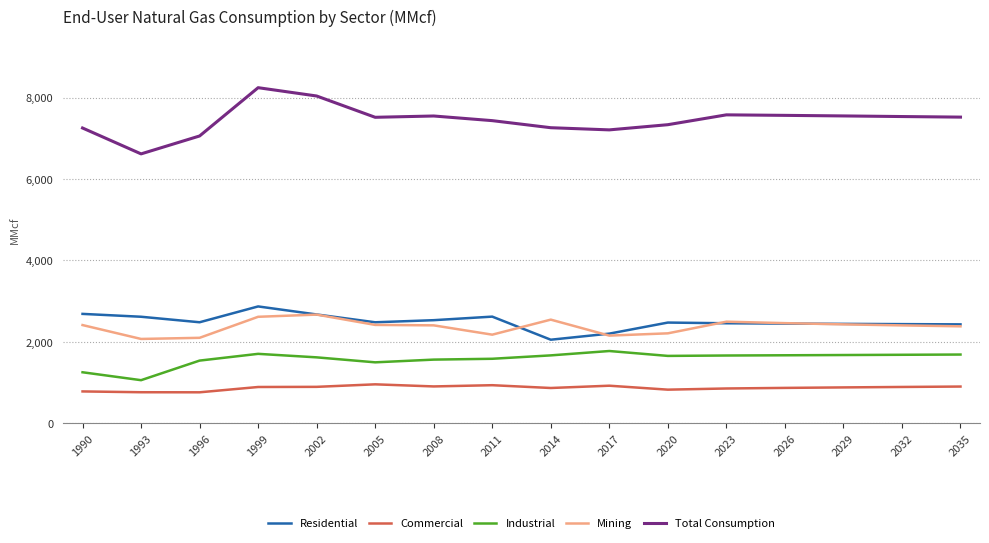

What is the total value across all series at 2026?

15012.0